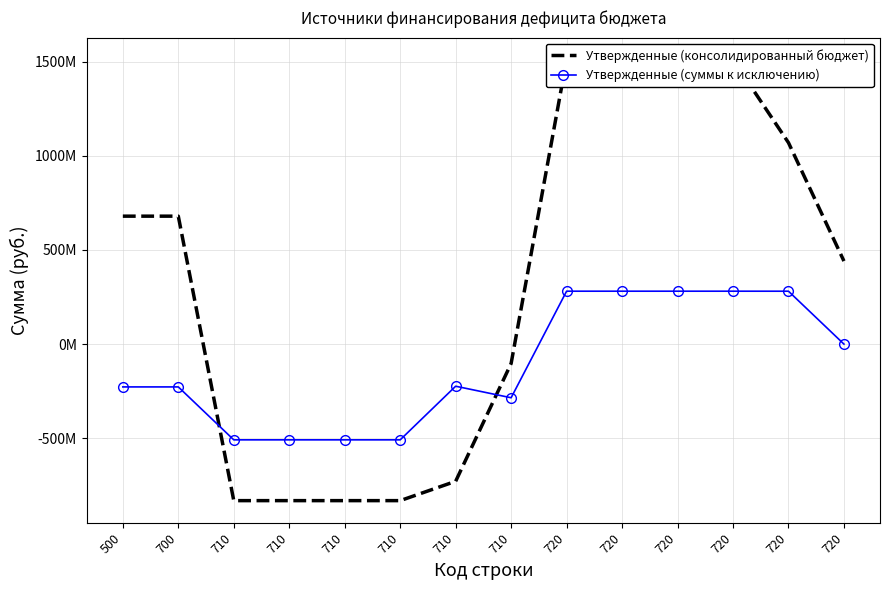

After their last crossing, which series has the higher values: Утвержденные (консолидированный бюджет) or Утвержденные (суммы к исключению)?

Утвержденные (консолидированный бюджет)